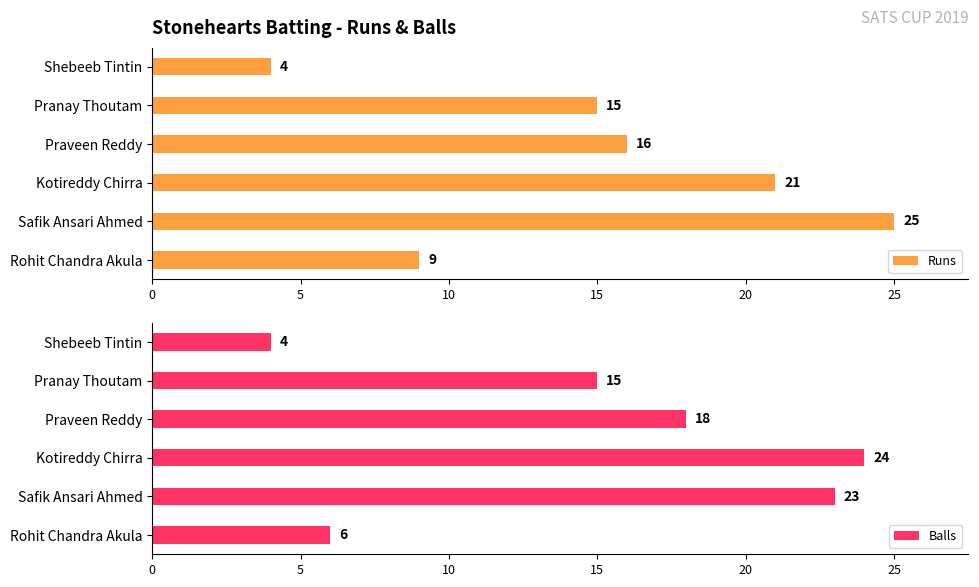

At which label does Balls reach its peak?

Kotireddy Chirra